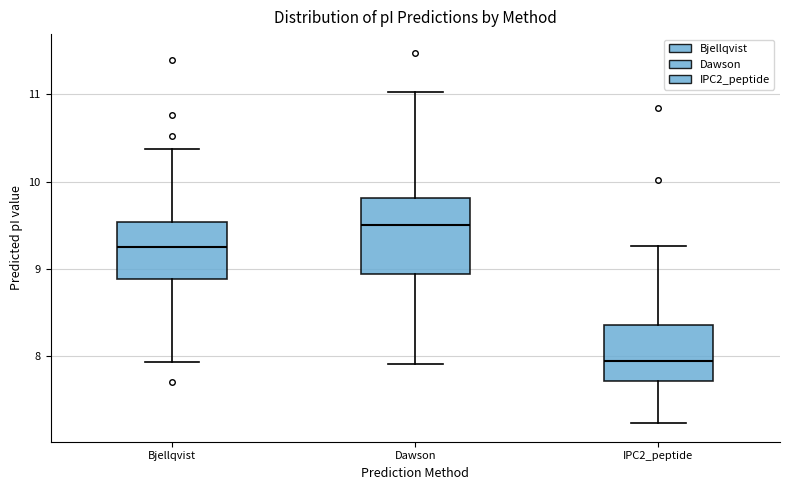

Reading left to right, transcribe this box plot: for each box, give where its median line is, the range the box spans, and where its two whiskers end, as read against the y-axis. The values are not printed on the chart, so give them approximately, as read against the axis.

Bjellqvist: median 9.3, box 8.9 to 9.5, whiskers 7.9 to 10.4
Dawson: median 9.5, box 8.9 to 9.8, whiskers 7.9 to 11.0
IPC2_peptide: median 8.0, box 7.7 to 8.4, whiskers 7.2 to 9.3